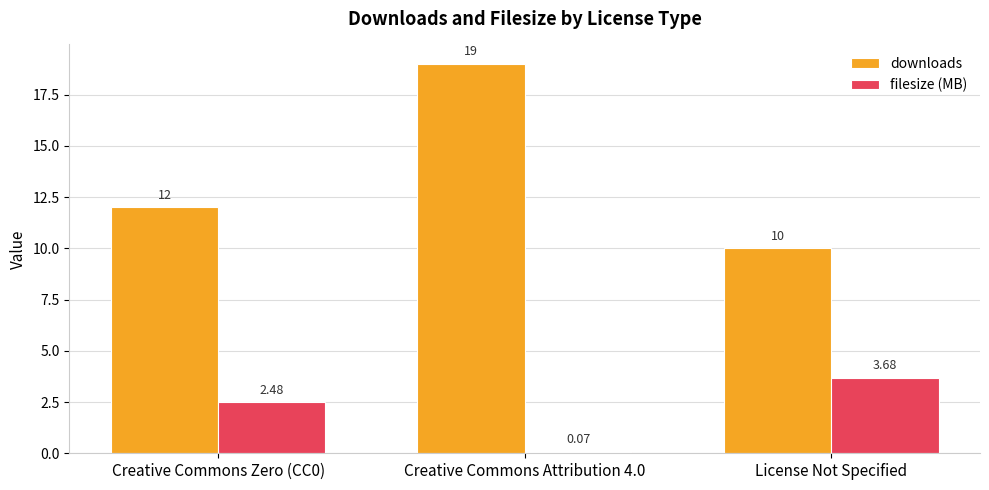

What is the sum of all downloads values?

41.0